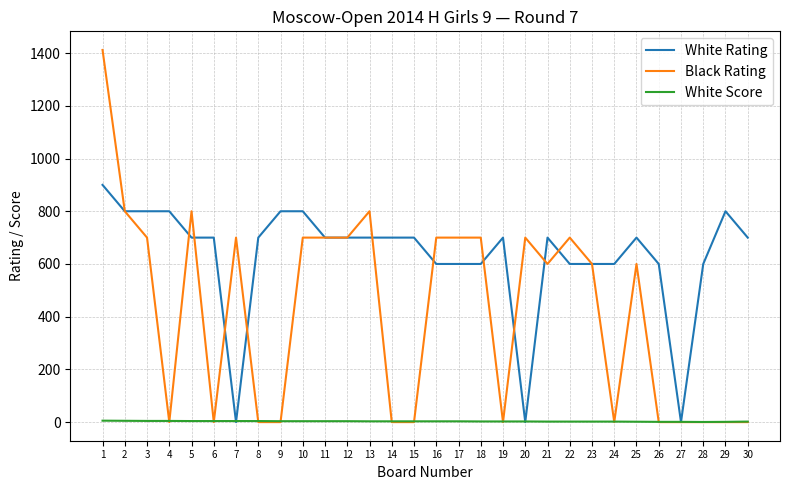

Which series has the largest range (max minus min)?

Black Rating